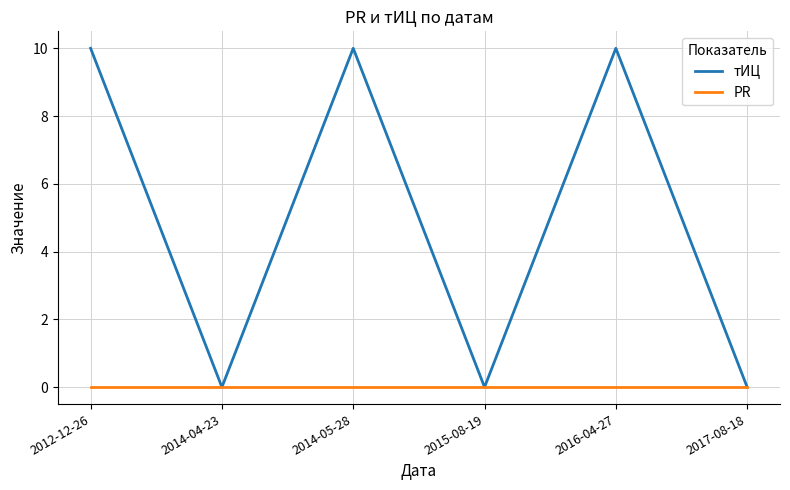

Rank the series by their average value, from highest to lowest.

тИЦ, PR